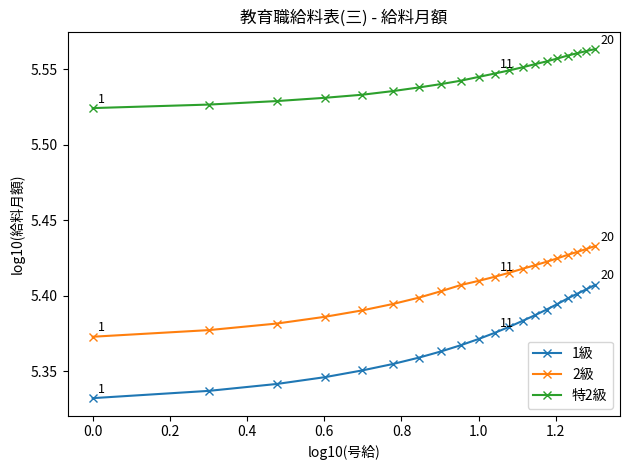

How many 特2級 values are between 5 and 6?

20